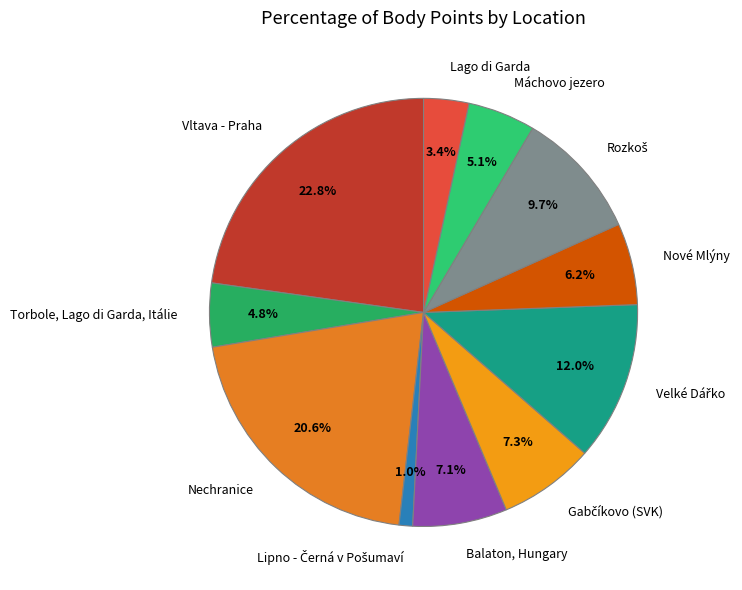

Is there a majority slice in this chart?

No